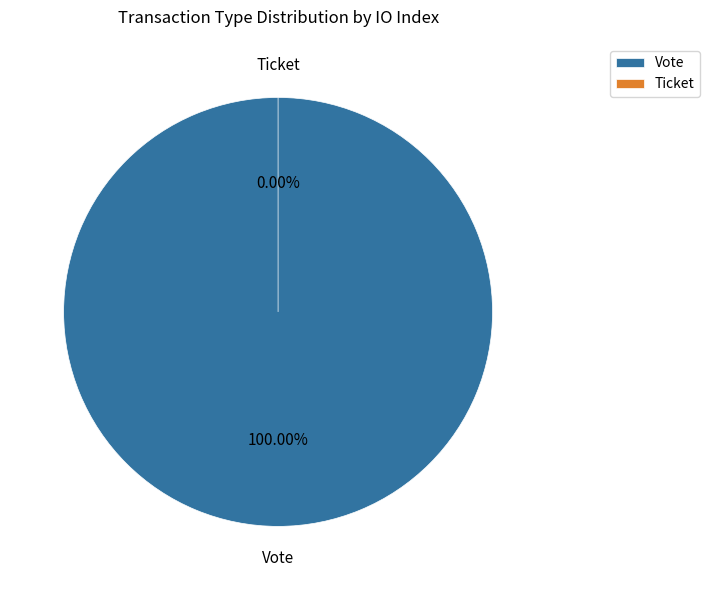

To the nearest percent, what is the average slice percentage?

50%